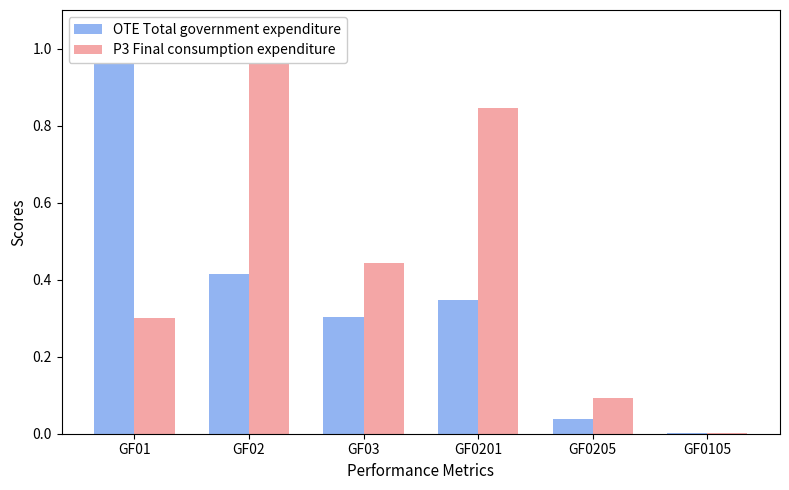

Between GF0201 and GF0205, which is larger?

GF0201